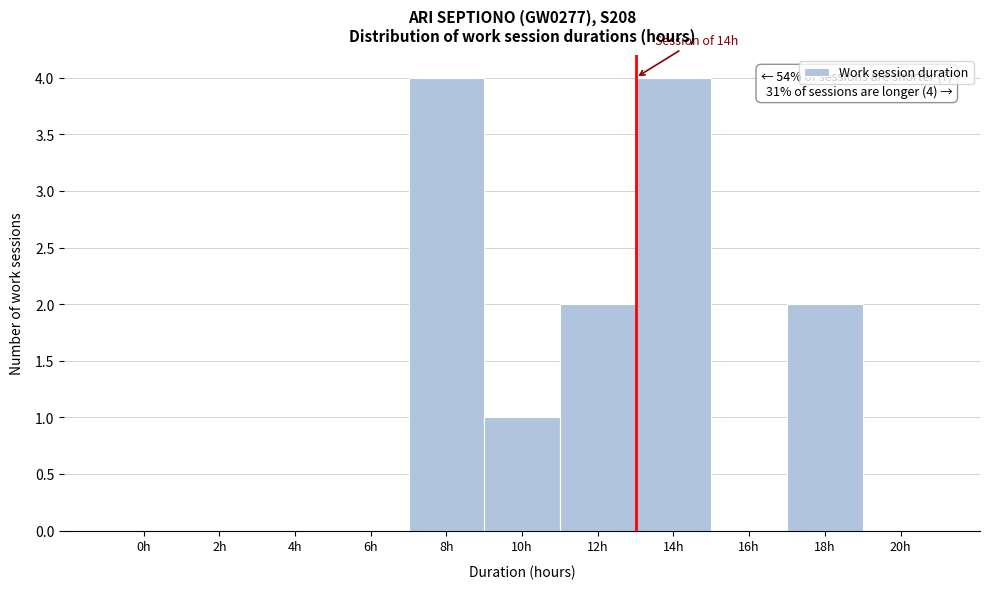

Reading right to left, what are all the values shown in this chart?

20h=0	18h=2	16h=0	14h=4	12h=2	10h=1	8h=4	6h=0	4h=0	2h=0	0h=0